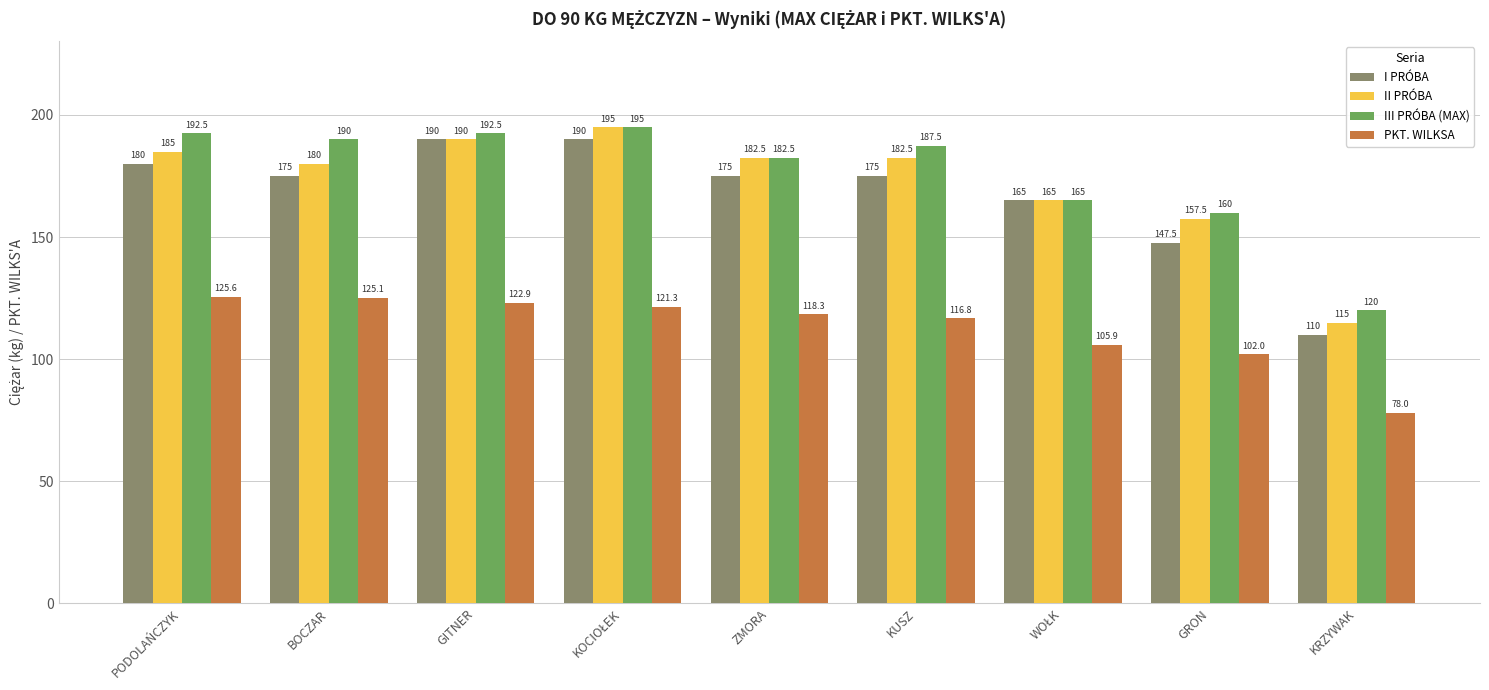

What is the maximum value shown in the chart?

195.0